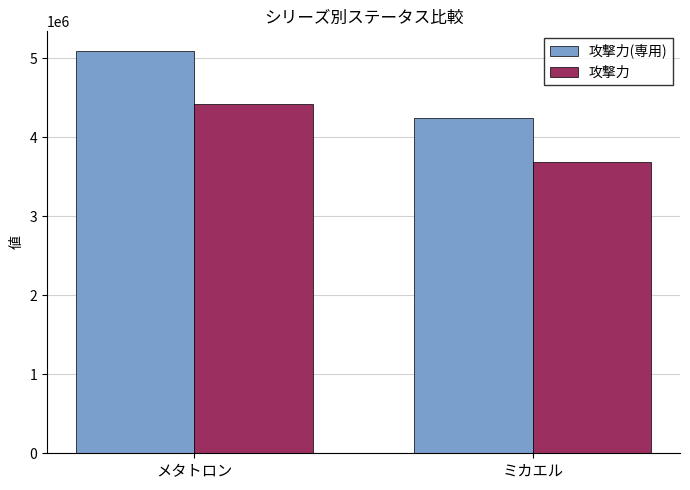

Which series has the largest range (max minus min)?

攻撃力(専用)